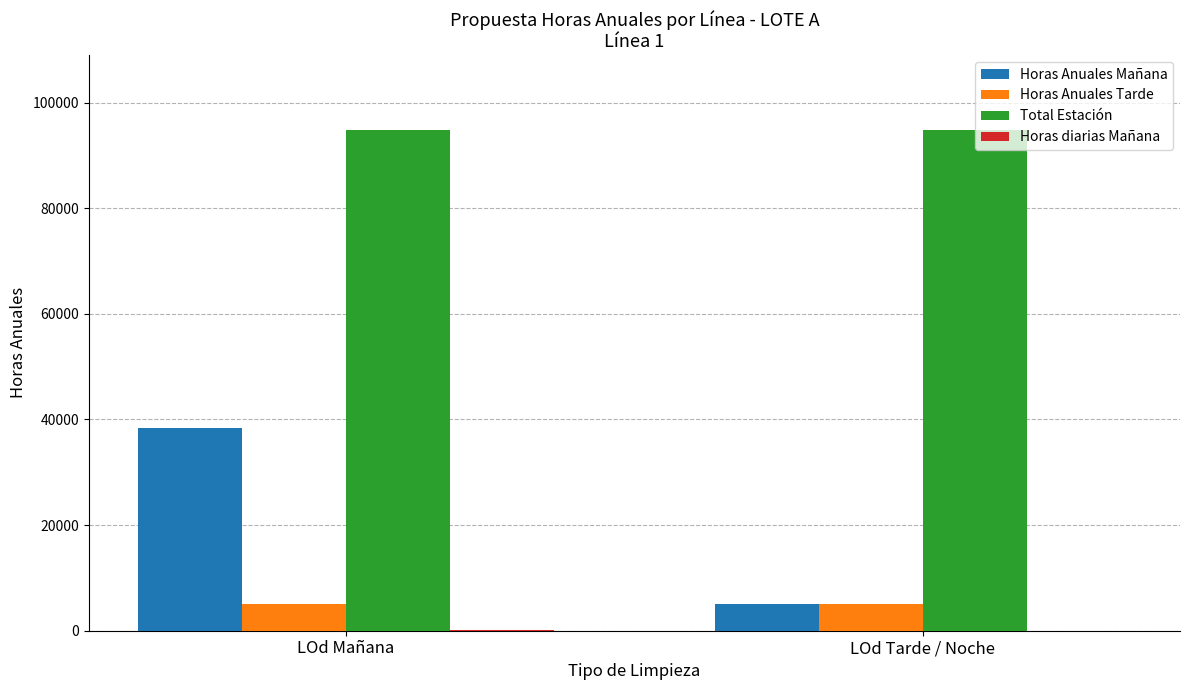

The value of Horas Anuales Tarde at LOd Tarde / Noche is 5110. True or false?

True